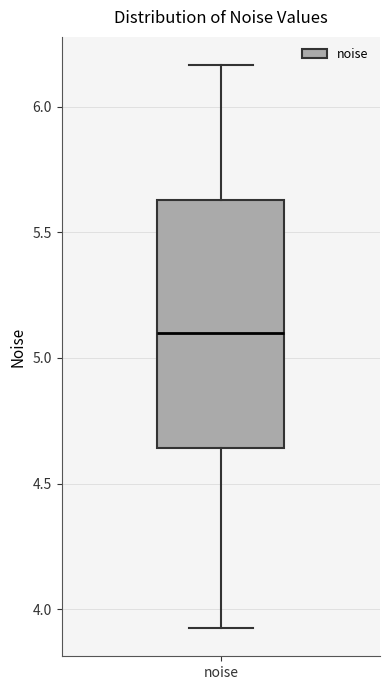

Read this box plot against the y-axis: the position of the median line, the range covered by the box, and the ends of both whiskers. The values are not printed on the chart, so give them approximately, as read against the axis.

median 5.10, box 4.65 to 5.65, whiskers 3.90 to 6.15